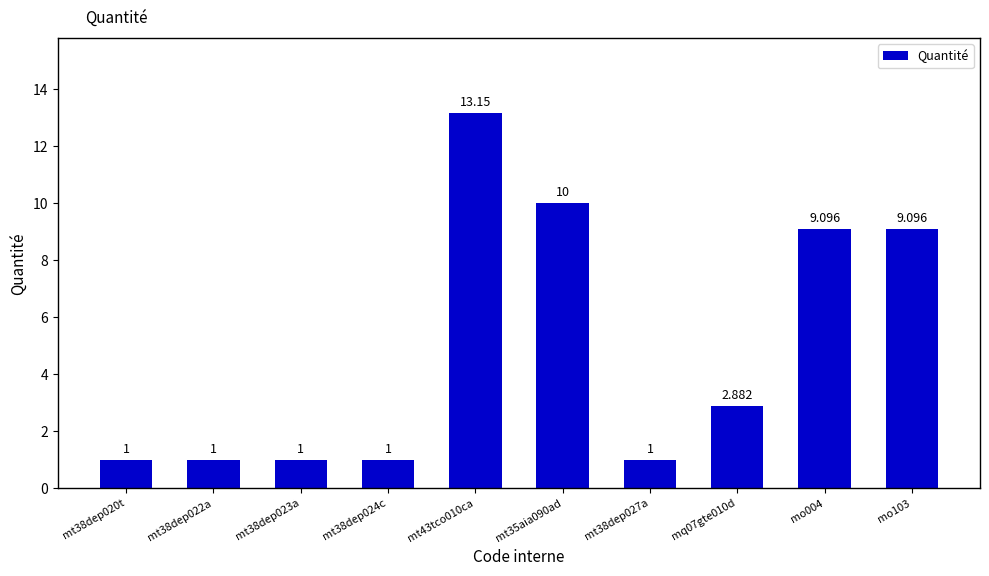

Is it true that the value at mt38dep023a is 1.0?

True